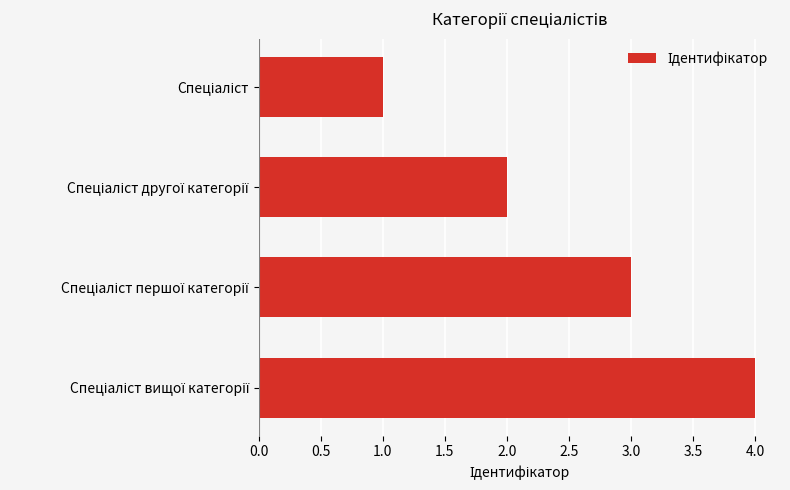

Are the bars horizontal?

Yes